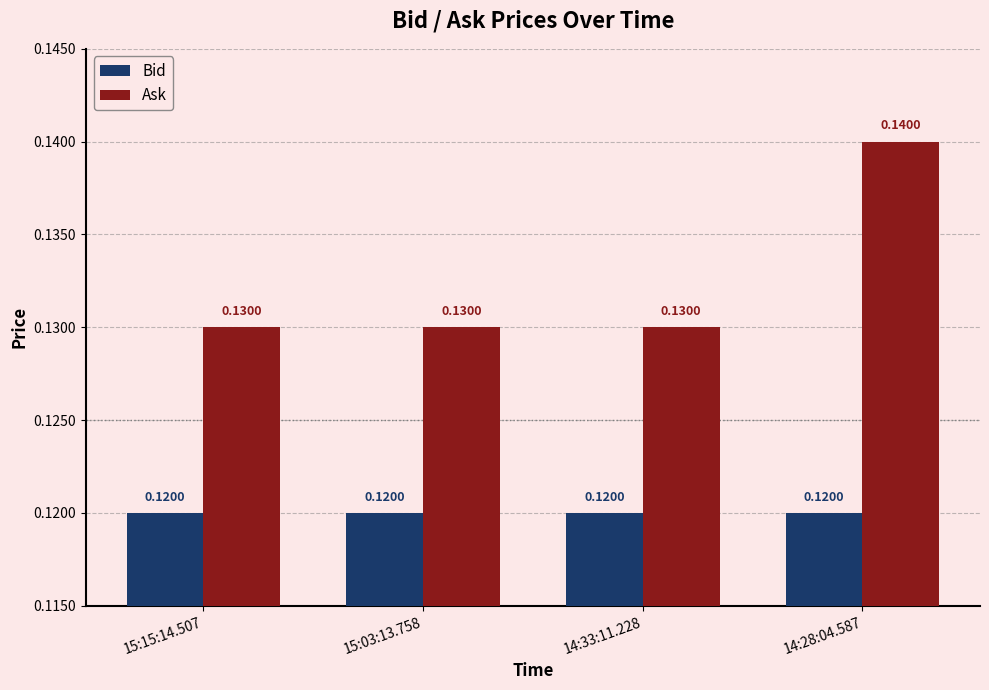

What are all the series names shown in the legend?

Bid, Ask